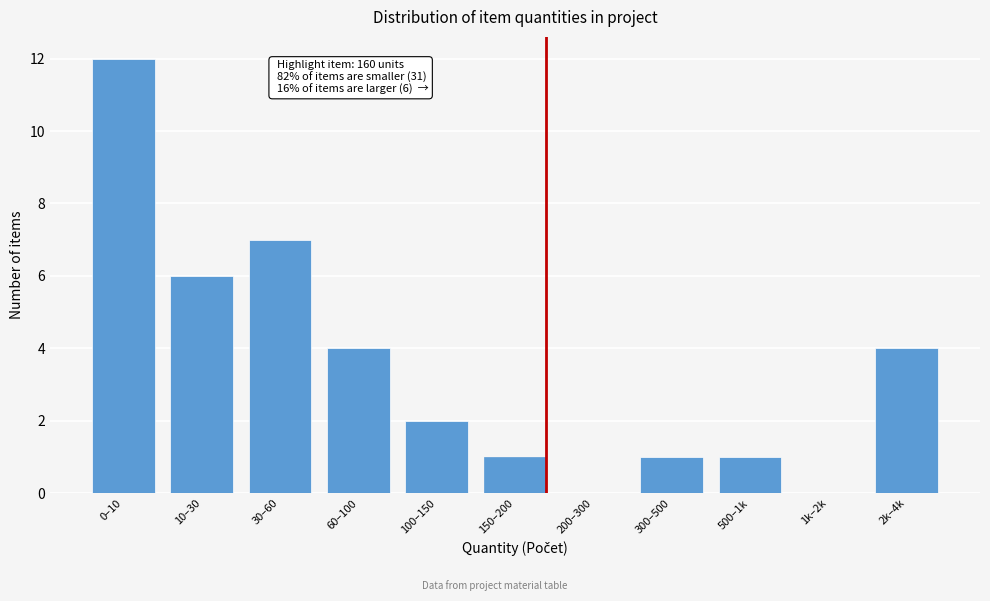

Reading left to right, transcribe all the data shown in this chart.

0–10=12	10–30=6	30–60=7	60–100=4	100–150=2	150–200=1	200–300=0	300–500=1	500–1k=1	1k–2k=0	2k–4k=4